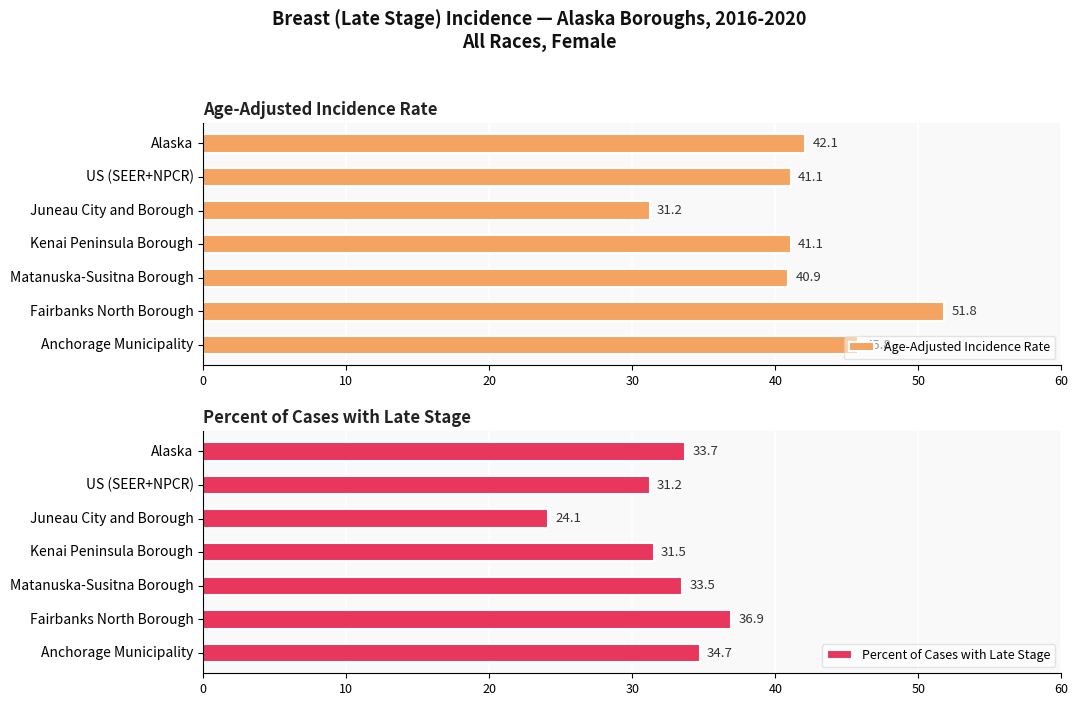

Reading left to right, list all the values displayed in this chart.

Age-Adjusted Incidence Rate: 42.1	41.1	31.2	41.1	40.9	51.8	45.8
Percent of Cases with Late Stage: 33.7	31.2	24.1	31.5	33.5	36.9	34.7